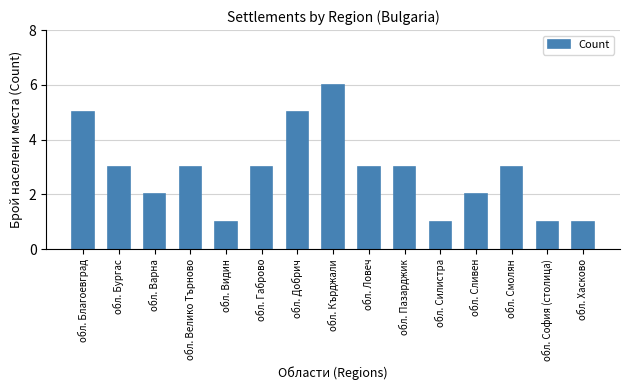

What is the maximum value shown in the chart?

6